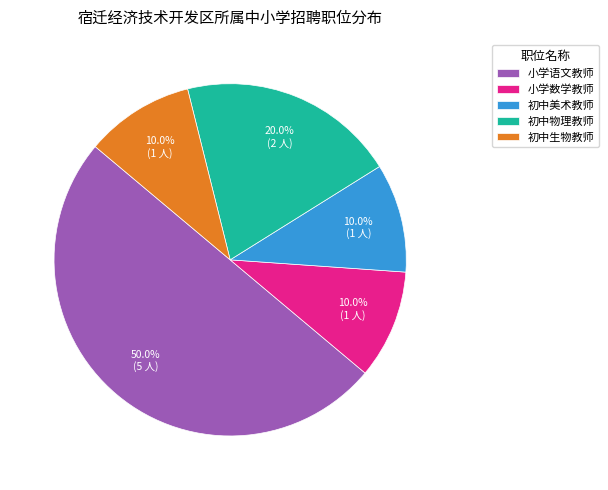

What is the largest slice in the pie chart?

小学语文教师